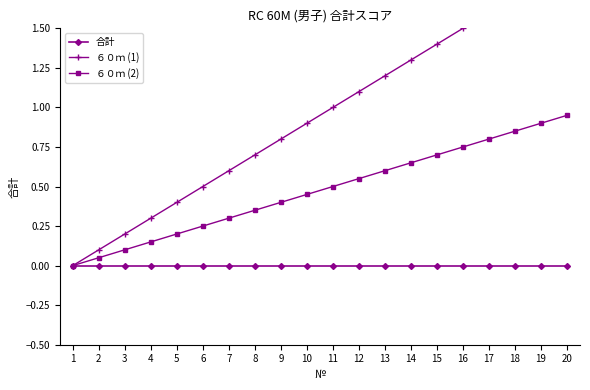

Is it true that ６０ｍ (1) equals 0.4 at 15?

False